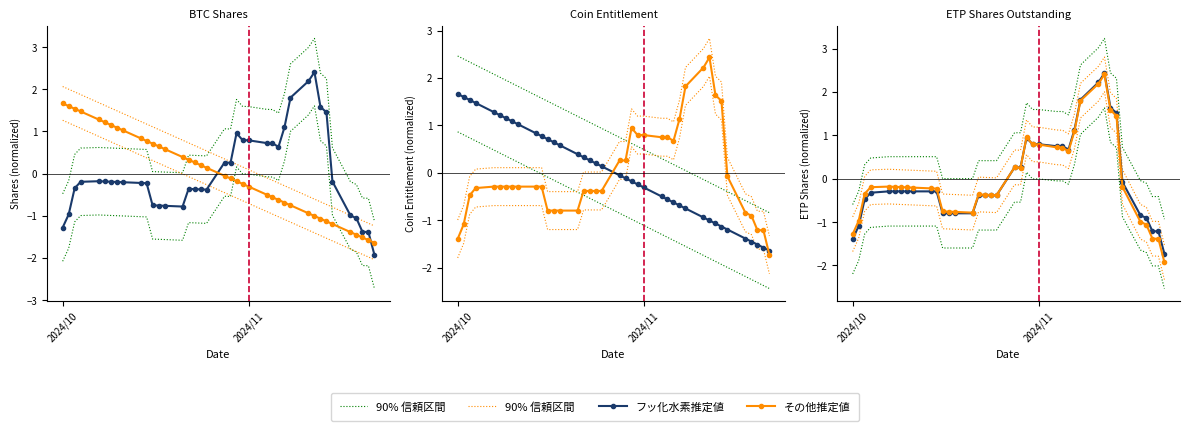

What is the maximum value shown in the chart?

3.2